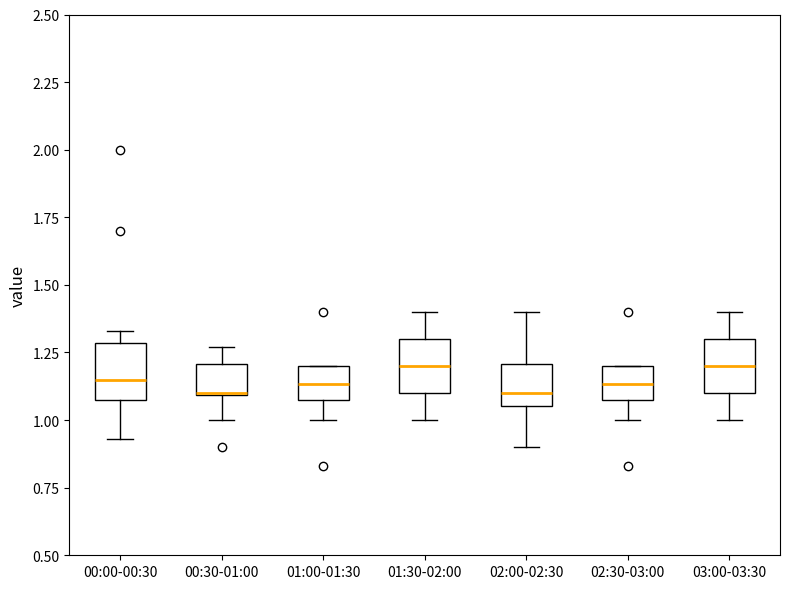

Reading left to right, read every box against the y-axis: the position of its median line, the range the box covers, and the ends of its whiskers. The values are not printed on the chart, so give them approximately, as read against the axis.

00:00-00:30: median 1.15, box 1.10 to 1.30, whiskers 0.95 to 1.35
00:30-01:00: median 1.10 (drawn on the box's lower edge), box 1.10 to 1.20, whiskers 1.00 to 1.25
01:00-01:30: median 1.15, box 1.10 to 1.20, whiskers 1.00 to 1.20
01:30-02:00: median 1.20, box 1.10 to 1.30, whiskers 1.00 to 1.40
02:00-02:30: median 1.10, box 1.05 to 1.20, whiskers 0.90 to 1.40
02:30-03:00: median 1.15, box 1.10 to 1.20, whiskers 1.00 to 1.20
03:00-03:30: median 1.20, box 1.10 to 1.30, whiskers 1.00 to 1.40